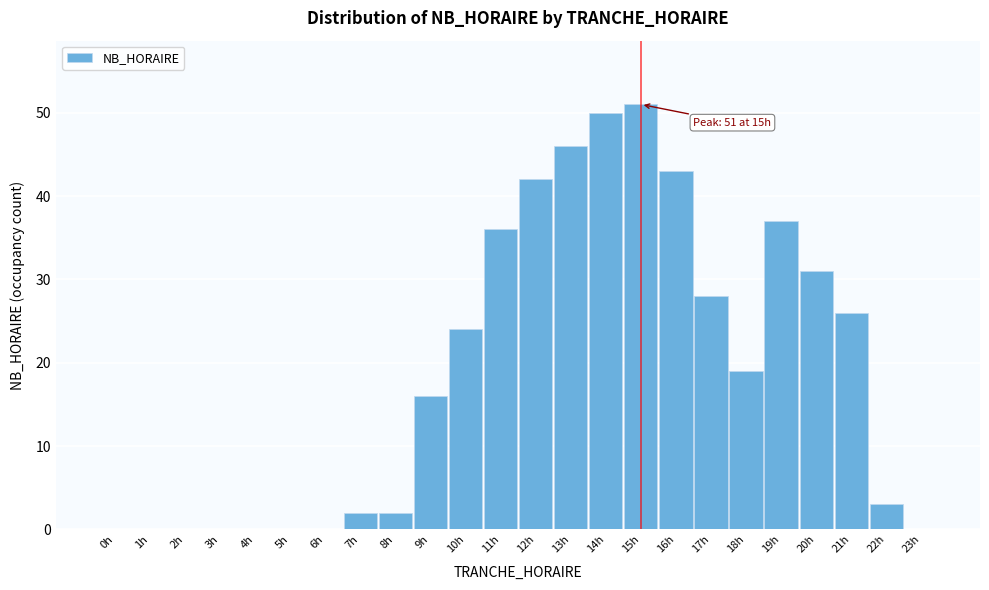

Reading right to left, extract all data points from this chart.

23h=0	22h=3	21h=26	20h=31	19h=37	18h=19	17h=28	16h=43	15h=51	14h=50	13h=46	12h=42	11h=36	10h=24	9h=16	8h=2	7h=2	6h=0	5h=0	4h=0	3h=0	2h=0	1h=0	0h=0